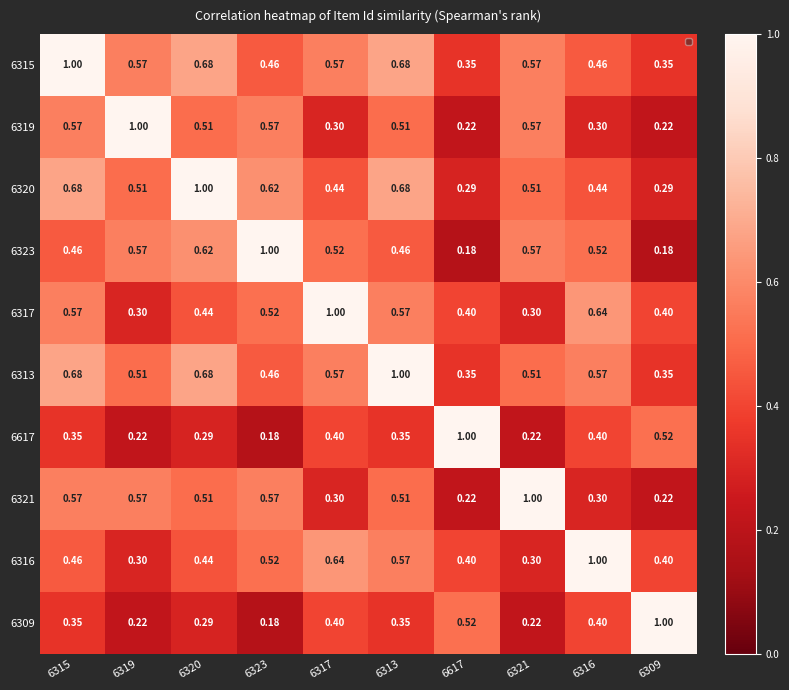

Is the value of 6323 at 6316 greater than the value of 6319 at 6321?

No